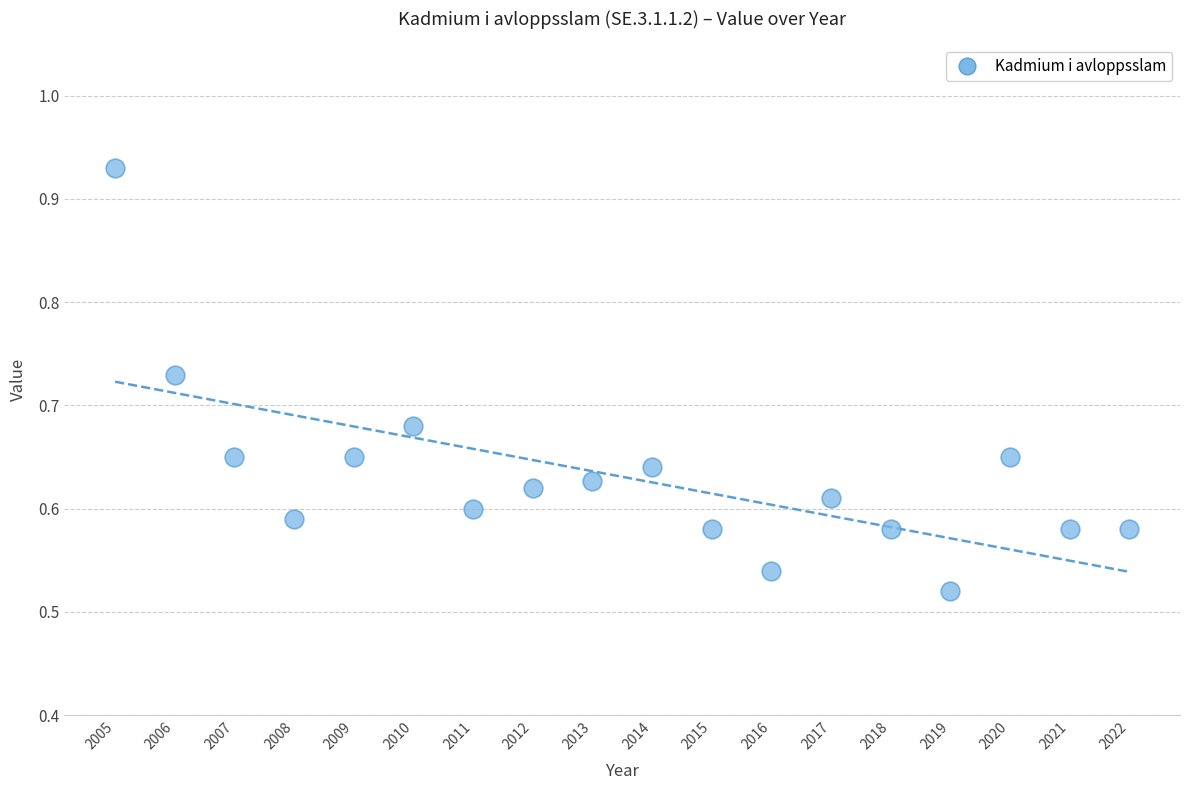

What is the range of X values (max minus min)?

17.0